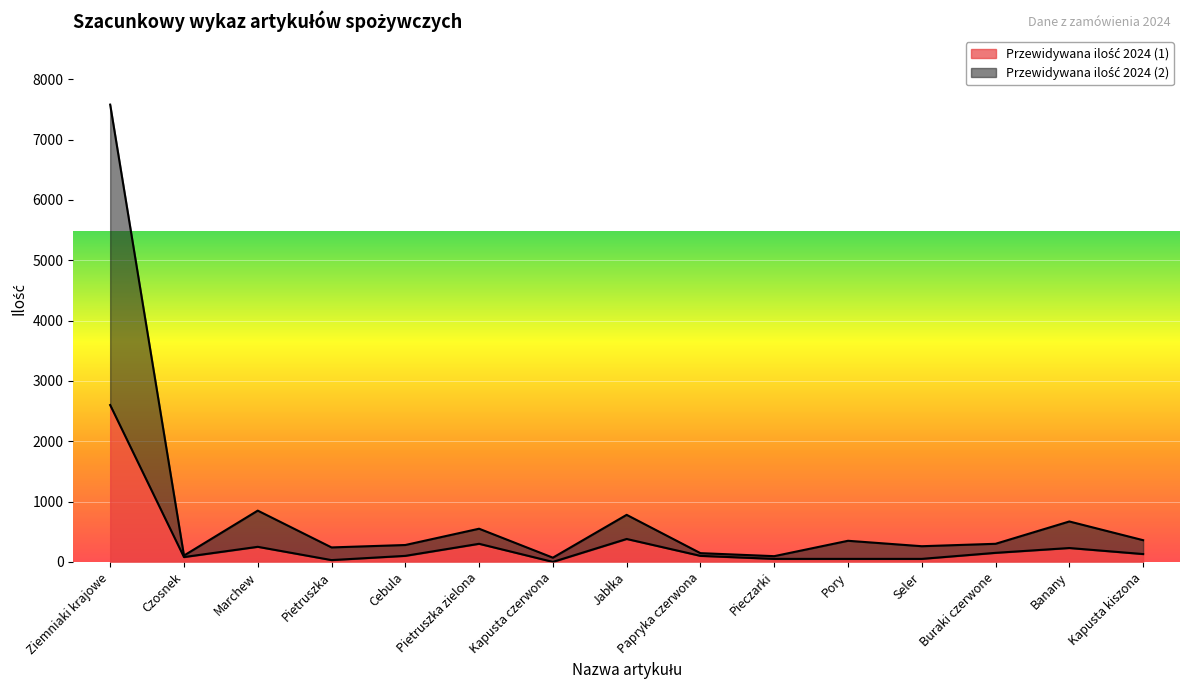

True or false: Przewidywana ilość 2024 (2) and Przewidywana ilość 2024 (1) cross at least once.

False